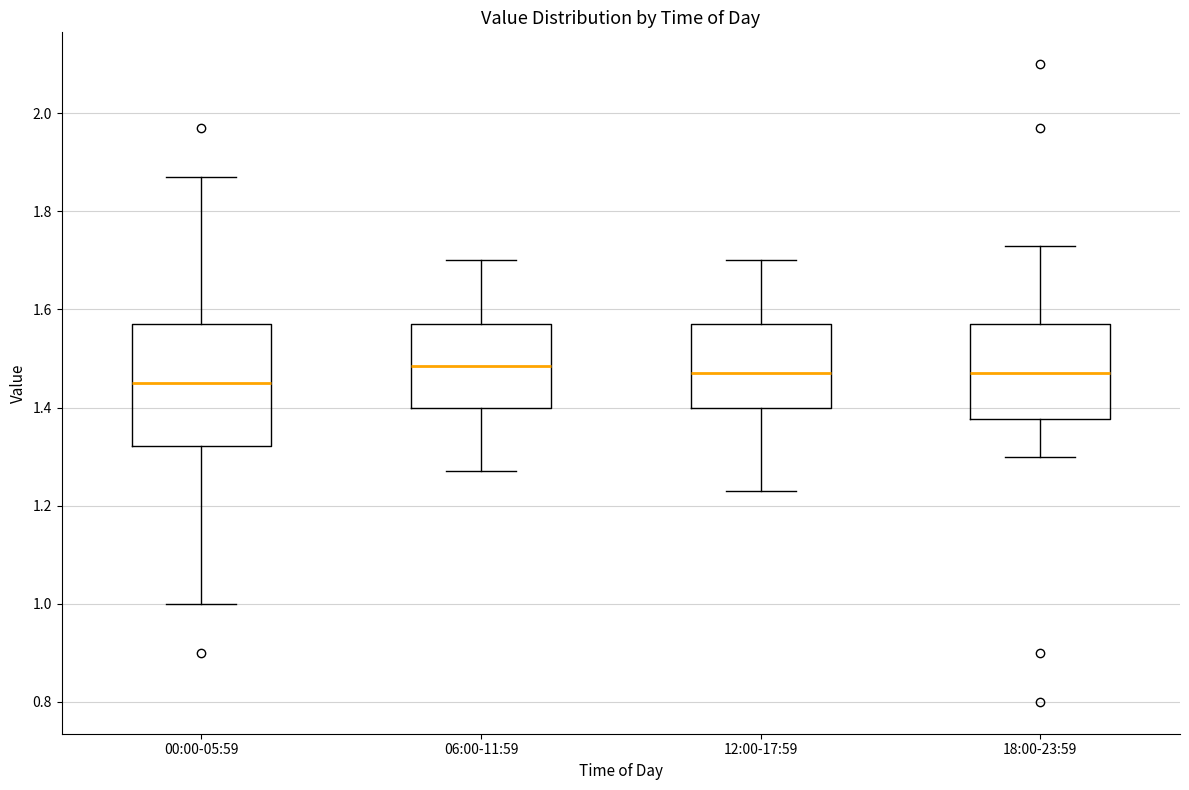

Where does the lower whisker of the box for 12:00-17:59 end on the y-axis? The values are not printed on the chart, so give them approximately, as read against the axis.

1.24